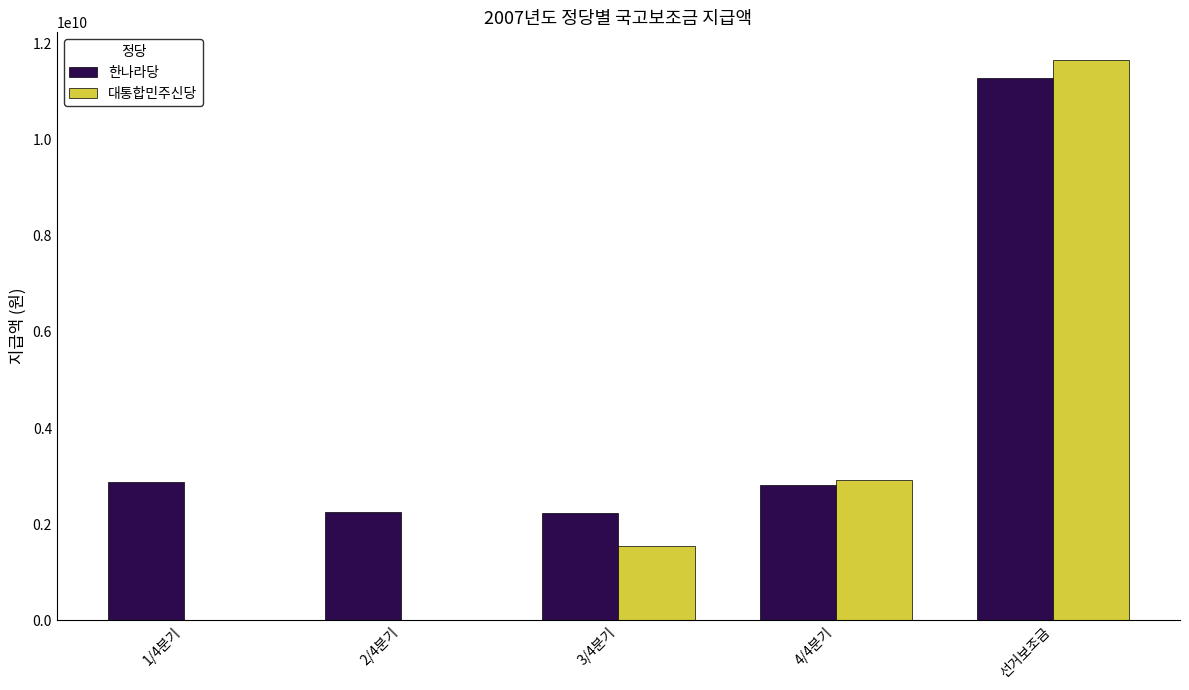

Is it true that 대통합민주신당 equals 7440722613 at 선거보조금?

False